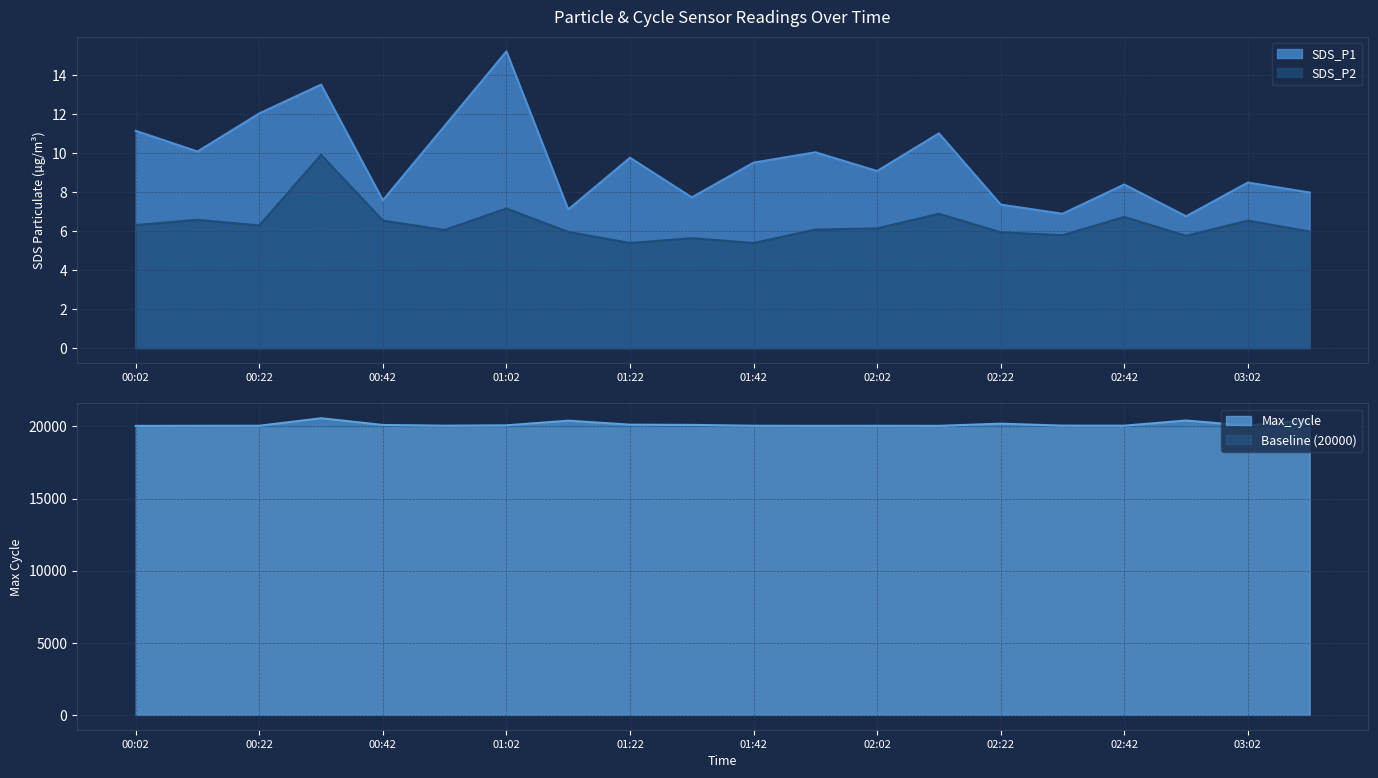

Which series has the largest range (max minus min)?

Max_cycle